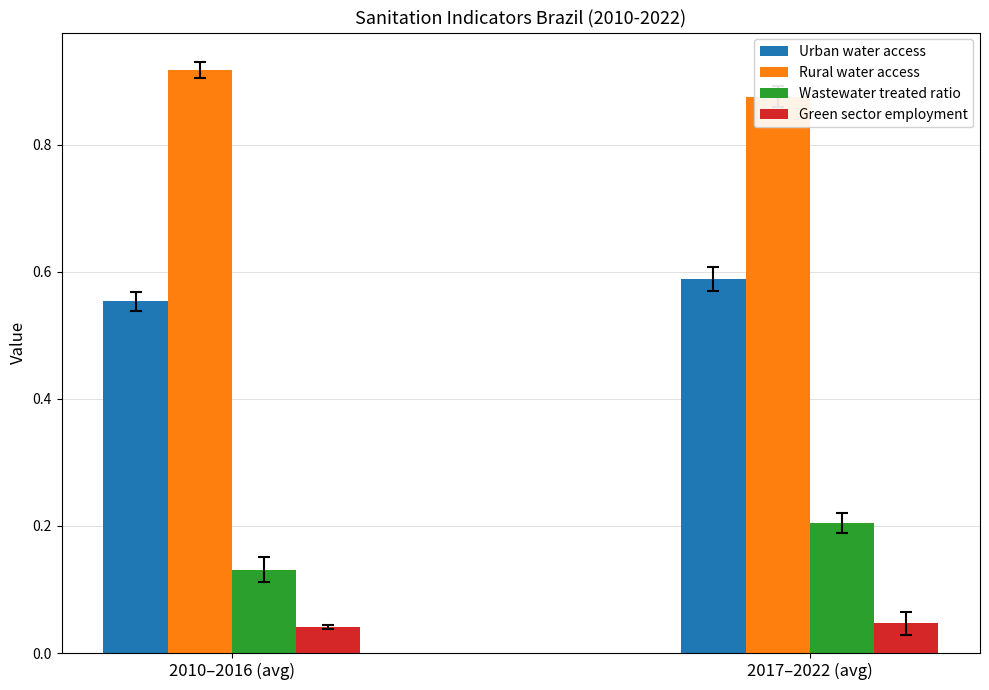

What is the average value of the Rural water access series?

0.9